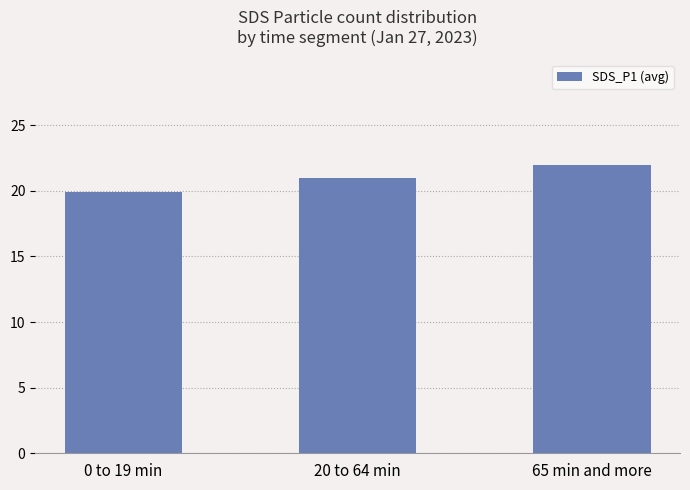

List the labels in order of value, smallest first.

0 to 19 min, 20 to 64 min, 65 min and more